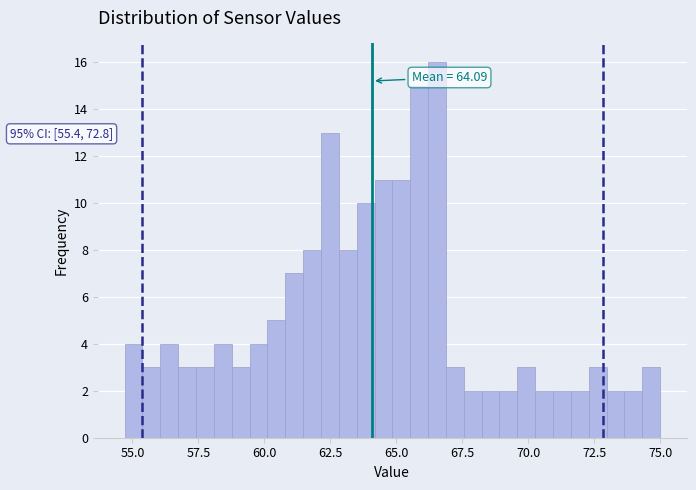

Read against the x-axis, roughly where is the centre of the tallest bar?

66.5